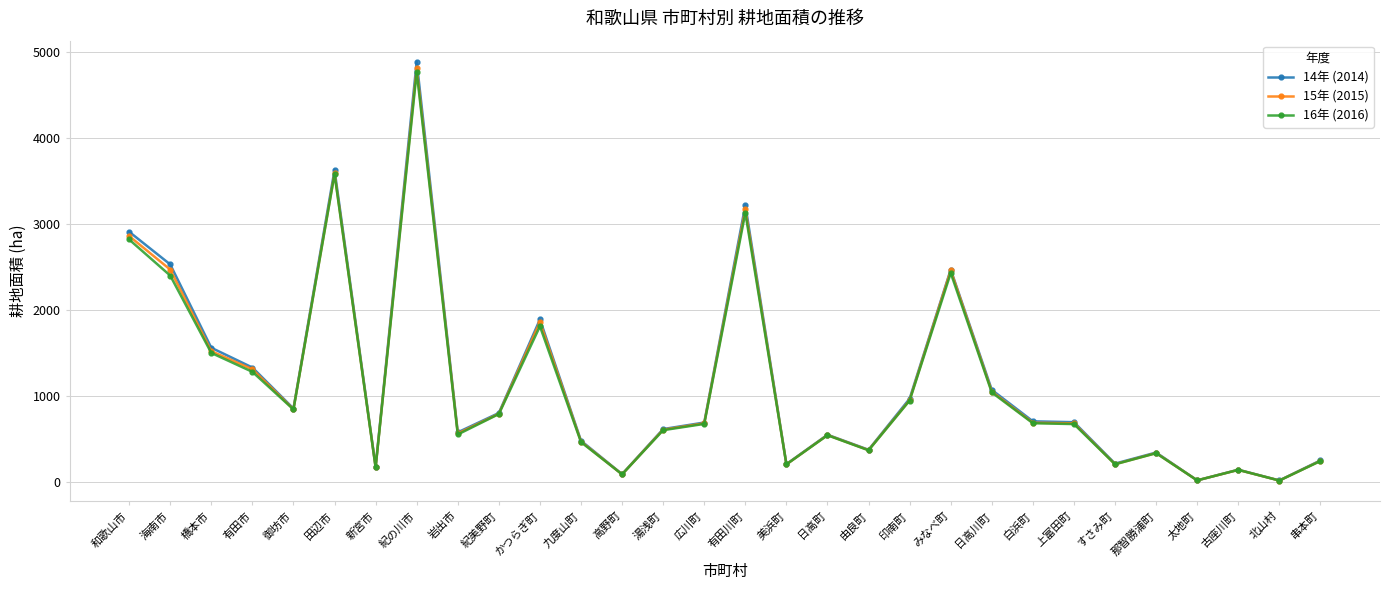

Which series has the largest range (max minus min)?

14年 (2014)